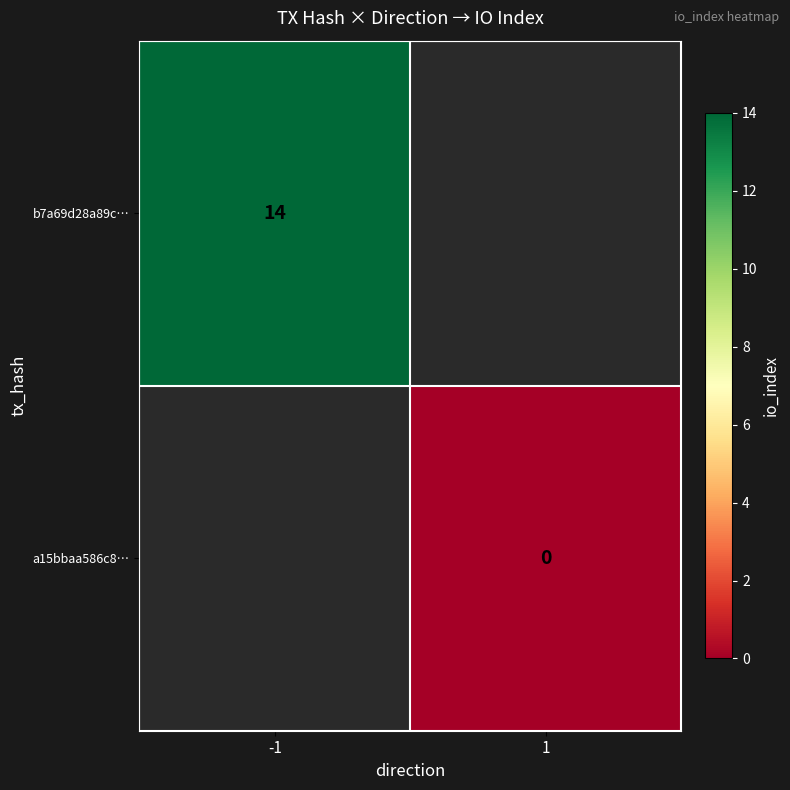

The b7a69d28a89c… series shows 25 at -1. True or false?

False